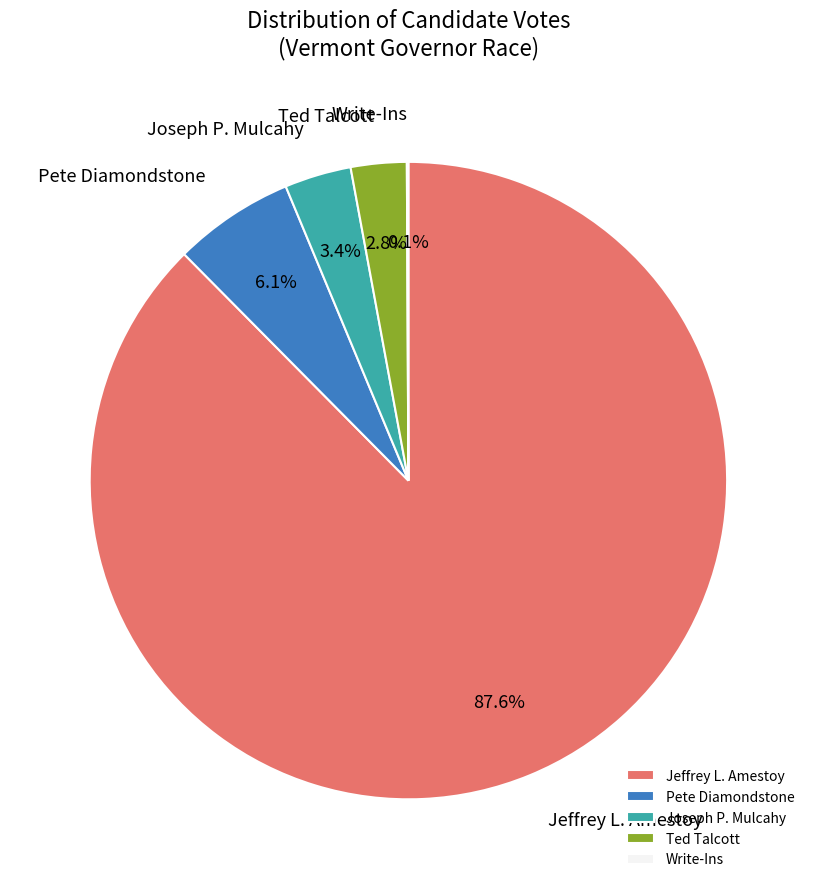

Which category has the biggest portion of the pie?

Jeffrey L. Amestoy